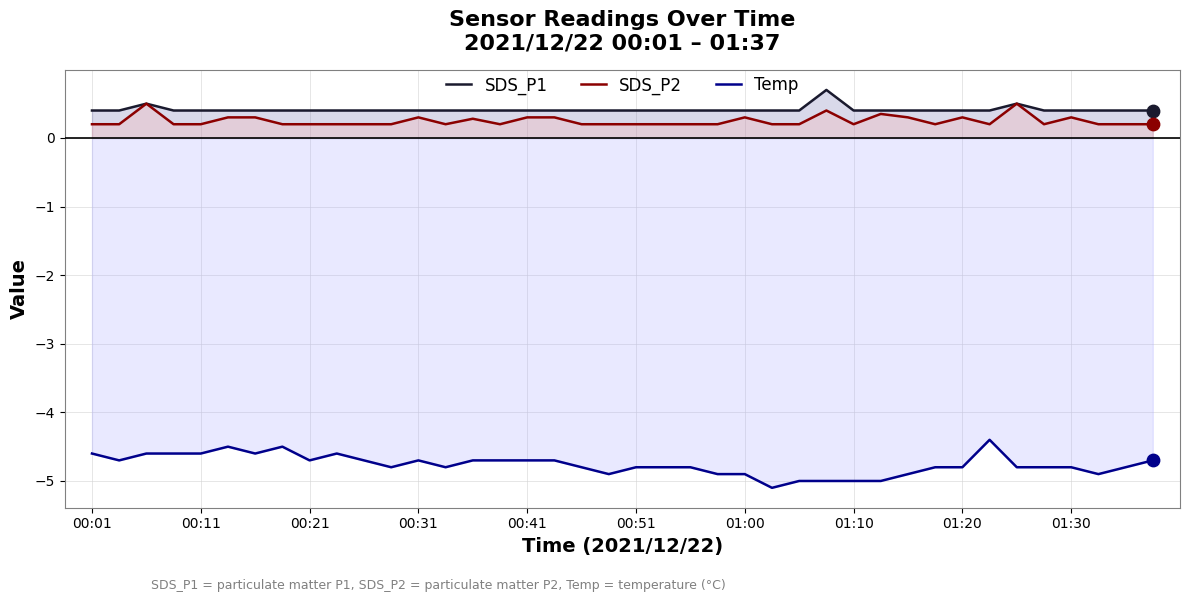

Is it true that SDS_P1 equals 0.1 at 00:21?

False